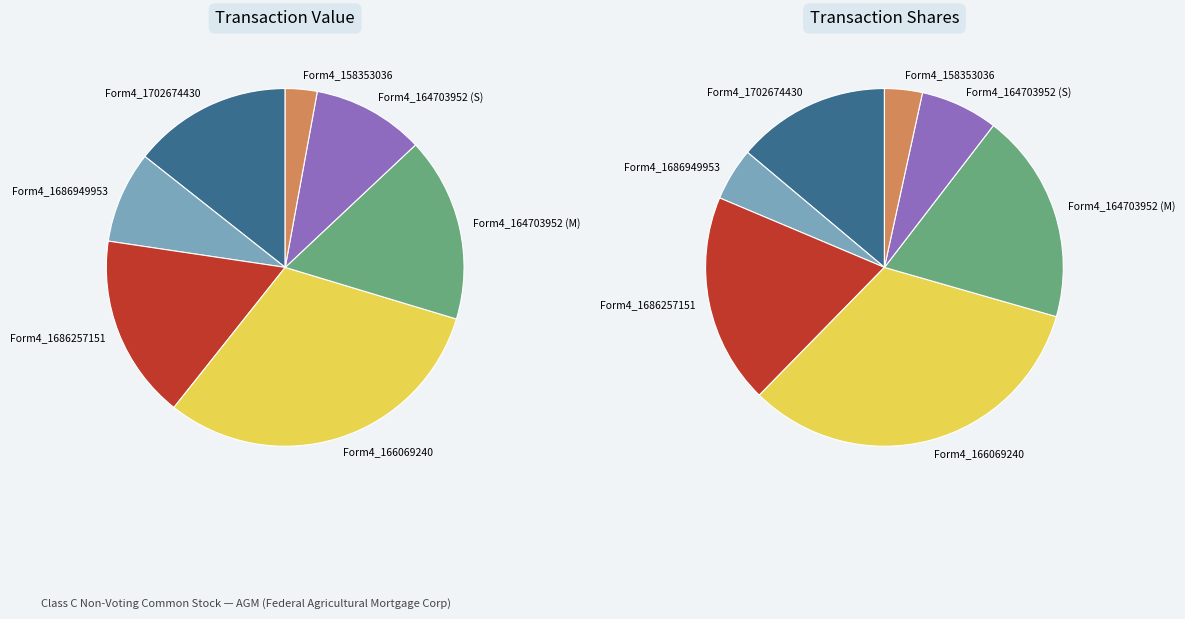

To the nearest percent, what is the difference between the wf-form4_164703952192846.xml (M) and wk-form4_1702674430.xml slice percentages?

2%